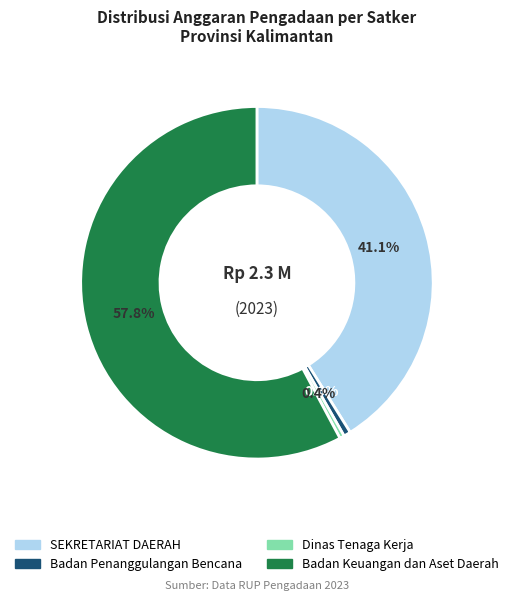

Approximately how many times larger is the value at SEKRETARIAT DAERAH compared to Badan Keuangan dan Aset Daerah?

0.7